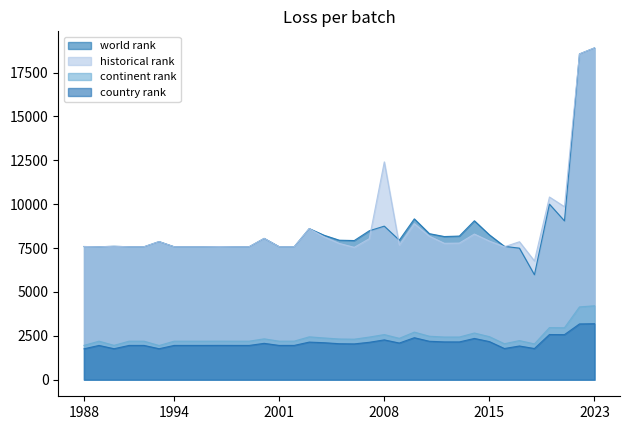

How many data points in continent rank are less than 2308?

17